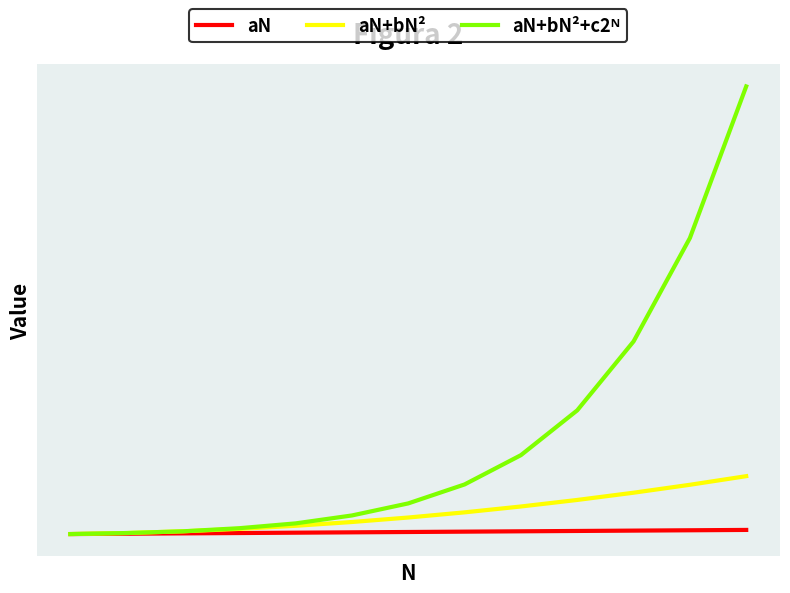

Where is aN+bN² nearest to the value 85?

8